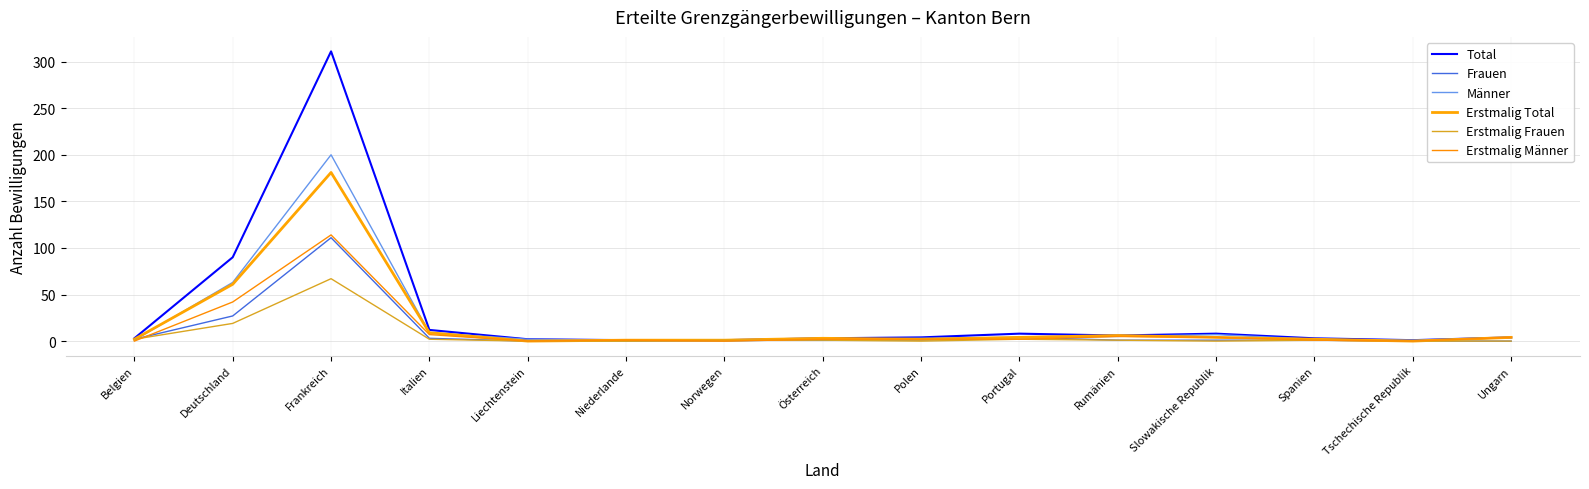

Reading right to left, list all the values displayed in this chart.

Total: Ungarn=4	Tschechische Republik=1	Spanien=3	Slowakische Republik=8	Rumänien=6	Portugal=8	Polen=4	Österreich=3	Norwegen=1	Niederlande=1	Liechtenstein=2	Italien=12	Frankreich=311	Deutschland=90	Belgien=3
Frauen: Ungarn=0	Tschechische Republik=0	Spanien=1	Slowakische Republik=1	Rumänien=1	Portugal=4	Polen=1	Österreich=1	Norwegen=1	Niederlande=0	Liechtenstein=0	Italien=3	Frankreich=111	Deutschland=27	Belgien=2
Männer: Ungarn=4	Tschechische Republik=1	Spanien=2	Slowakische Republik=7	Rumänien=5	Portugal=4	Polen=3	Österreich=2	Norwegen=0	Niederlande=1	Liechtenstein=2	Italien=9	Frankreich=200	Deutschland=63	Belgien=1
Erstmalig Total: Ungarn=4	Tschechische Republik=0	Spanien=2	Slowakische Republik=4	Rumänien=6	Portugal=4	Polen=2	Österreich=3	Norwegen=1	Niederlande=1	Liechtenstein=0	Italien=9	Frankreich=181	Deutschland=61	Belgien=2
Erstmalig Frauen: Ungarn=0	Tschechische Republik=0	Spanien=1	Slowakische Republik=0	Rumänien=1	Portugal=2	Polen=0	Österreich=1	Norwegen=1	Niederlande=0	Liechtenstein=0	Italien=2	Frankreich=67	Deutschland=19	Belgien=2
Erstmalig Männer: Ungarn=4	Tschechische Republik=0	Spanien=1	Slowakische Republik=4	Rumänien=5	Portugal=2	Polen=2	Österreich=2	Norwegen=0	Niederlande=1	Liechtenstein=0	Italien=7	Frankreich=114	Deutschland=42	Belgien=0